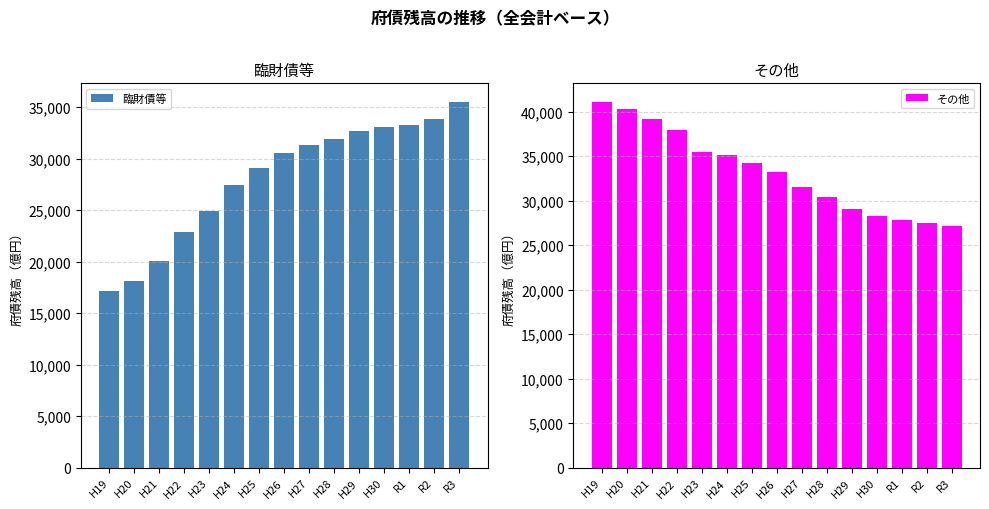

The value of 臨財債等 at H21 is 20040. True or false?

True